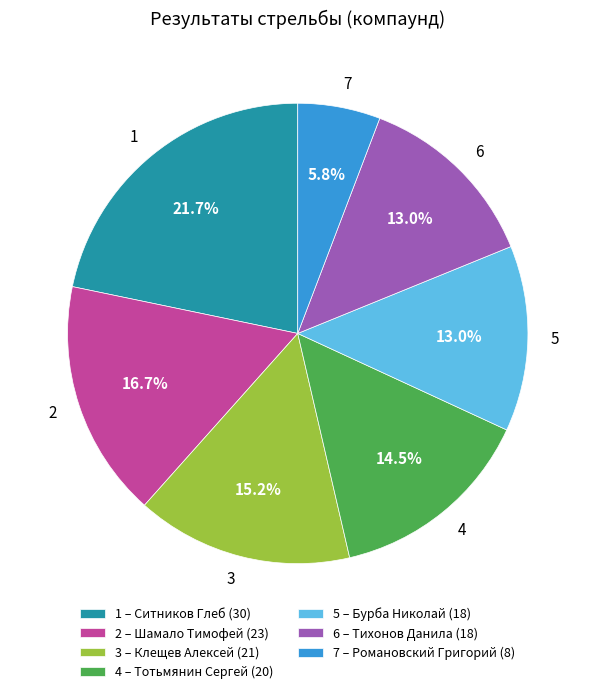

Between 7 and 1, which is larger?

1